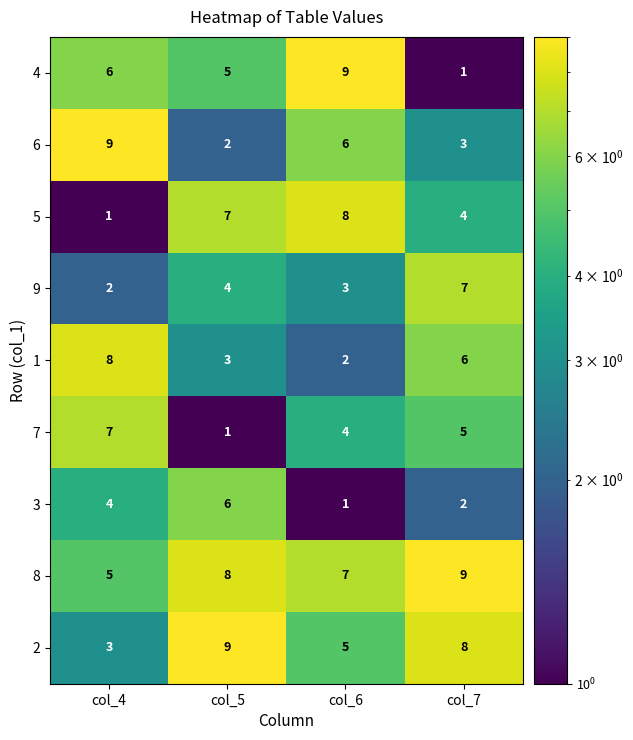

What is the average value of the 9 series?

4